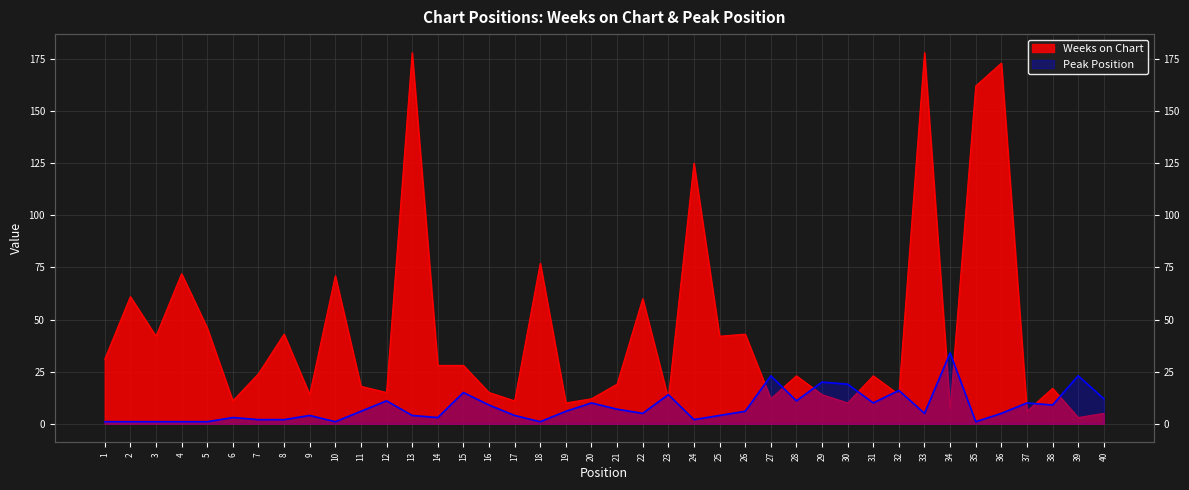

At 15, list the series in order from largest to smallest.

Weeks on Chart, Peak Position